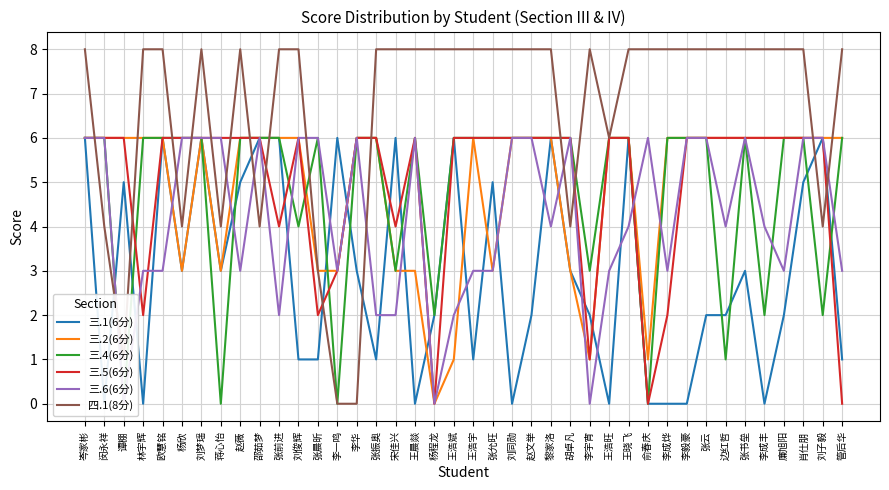

Where is the first local maximum for 三.6(6分)?

邵茹梦